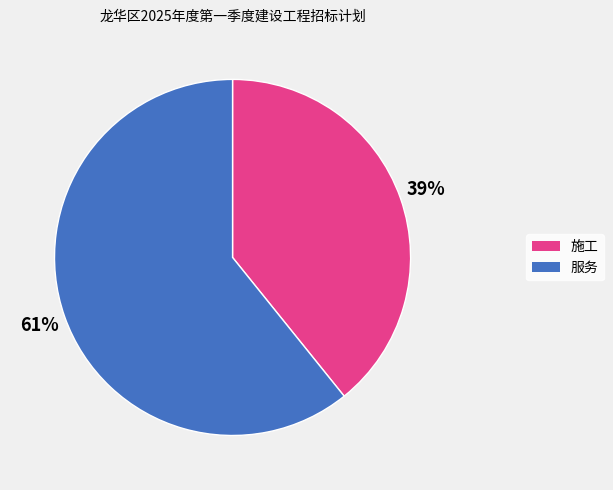

What is the smallest slice in the pie chart?

施工